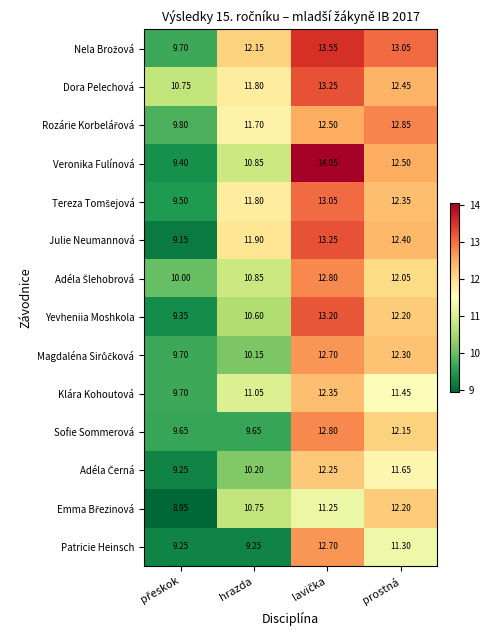

Between hrazda and prostná, which series saw the biggest shift?

Sofie Sommerová